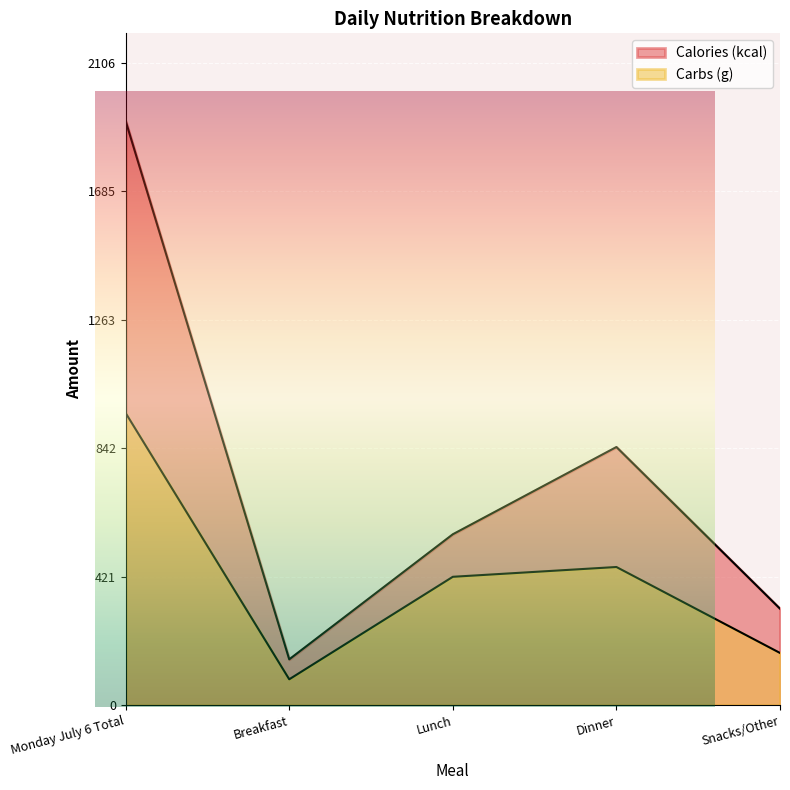

What is the value of the Carbs (g) point at the 5th from the left?

170.9